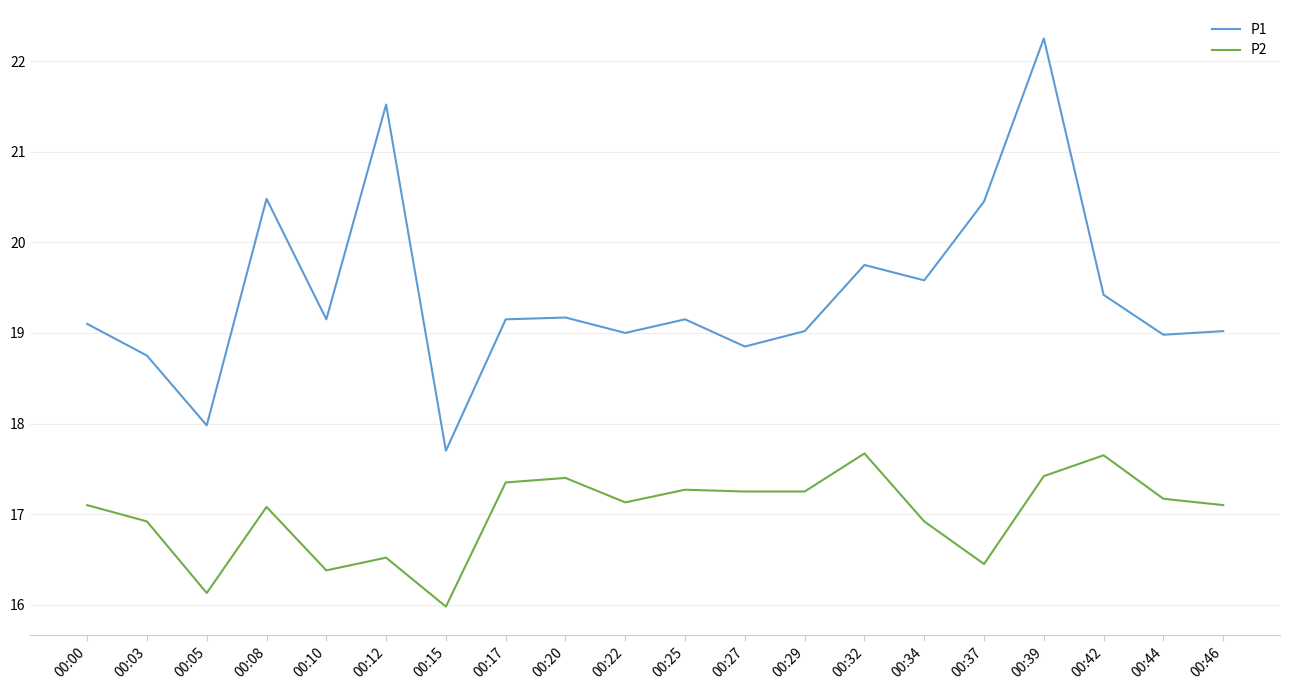

Which series has the largest total across all categories?

P1